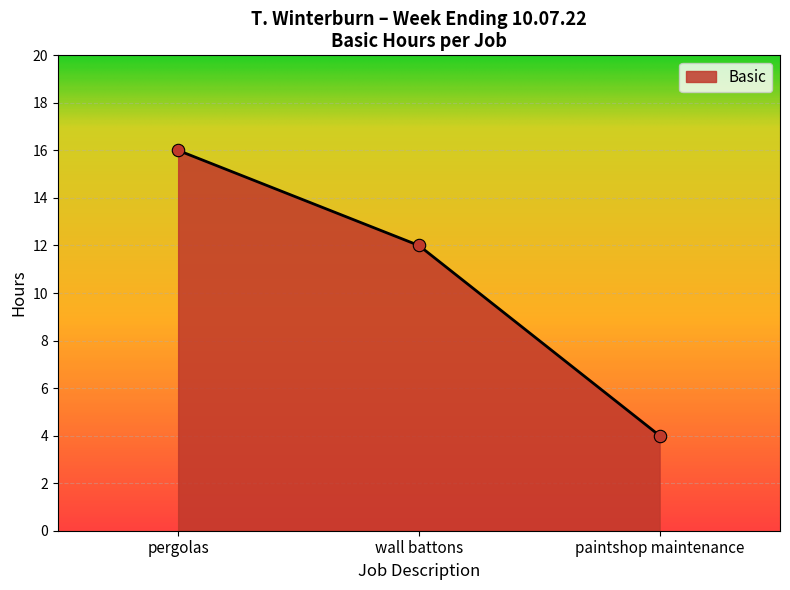

What is the change in value from wall battons to paintshop maintenance?

-8